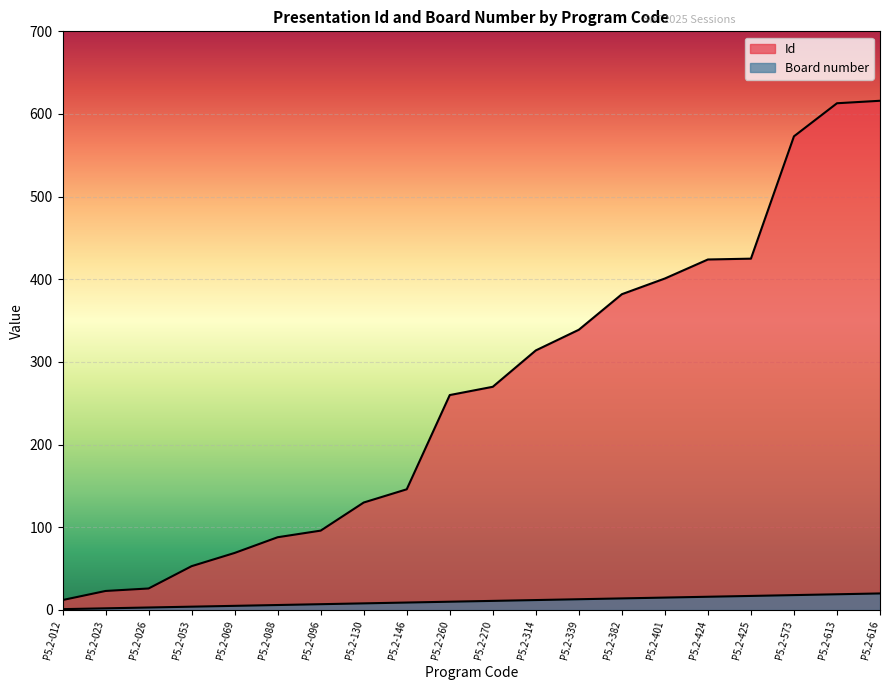

True or false: Id has more than 0 points higher than both neighbors.

False